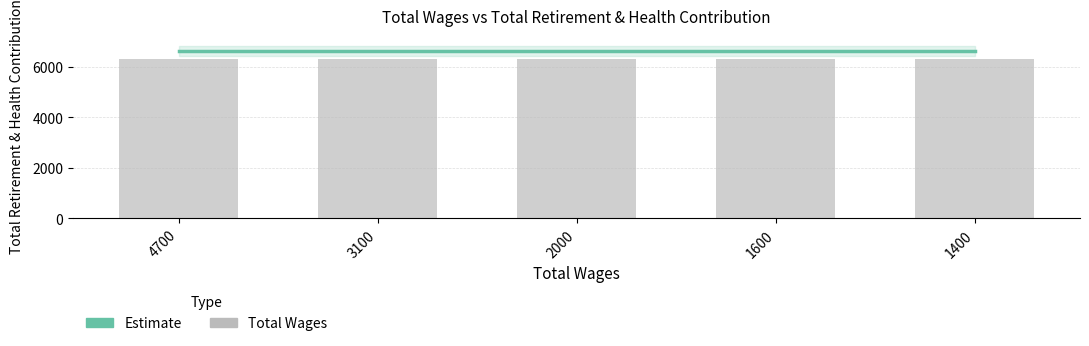

What is the greatest value displayed?

6634.0